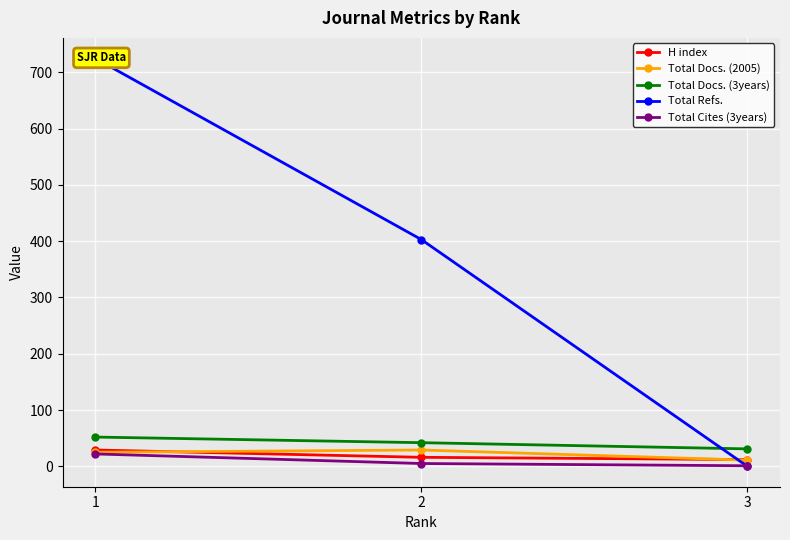

At which category does the chart reach its minimum across all series?

3